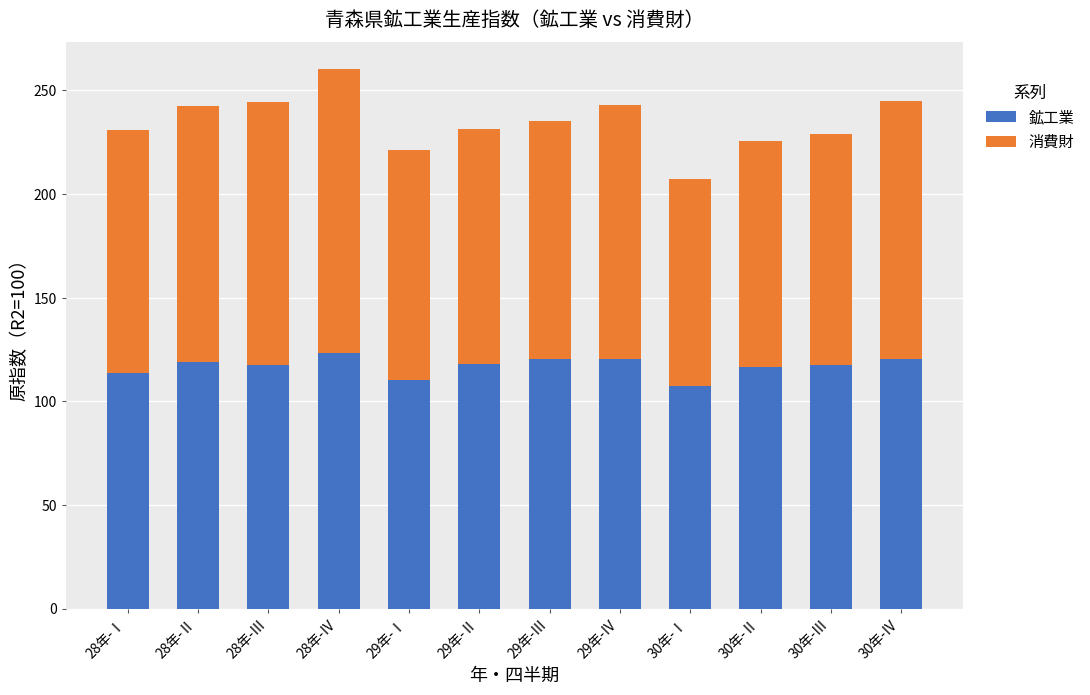

What is the sum of the 鉱工業 values at 29年-Ⅲ and 30年-Ⅱ?

237.1